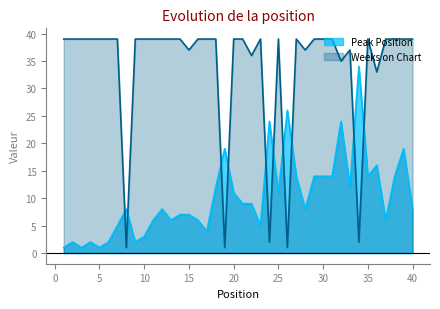

Reading left to right, extract all data points from this chart.

Peak Position: 1=1	2=2	3=1	4=2	5=1	6=2	7=5	8=8	9=2	10=3	11=6	12=8	13=6	14=7	15=7	16=6	17=4	18=12	19=19	20=11	21=9	22=9	23=5	24=24	25=11	26=26	27=14	28=8	29=14	30=14	31=14	32=24	33=12	34=34	35=14	36=16	37=6	38=14	39=19	40=8
Weeks on Chart: 1=39	2=39	3=39	4=39	5=39	6=39	7=39	8=1	9=39	10=39	11=39	12=39	13=39	14=39	15=37	16=39	17=39	18=39	19=1	20=39	21=39	22=36	23=39	24=2	25=39	26=1	27=39	28=37	29=39	30=39	31=39	32=35	33=37	34=2	35=39	36=33	37=39	38=39	39=39	40=39